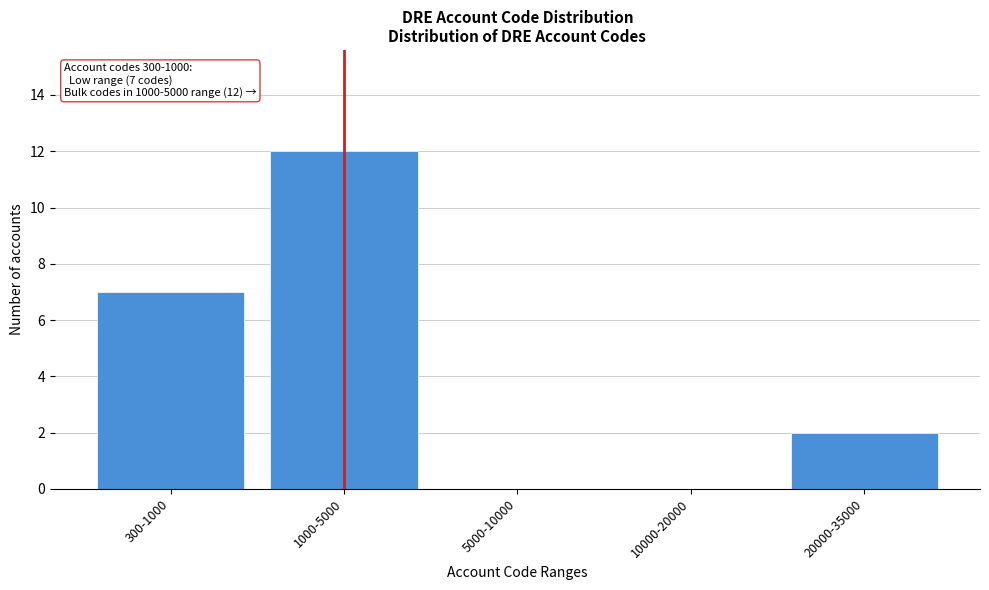

Reading left to right, what are all the values shown in this chart?

300-1000=7	1000-5000=12	5000-10000=0	10000-20000=0	20000-35000=2